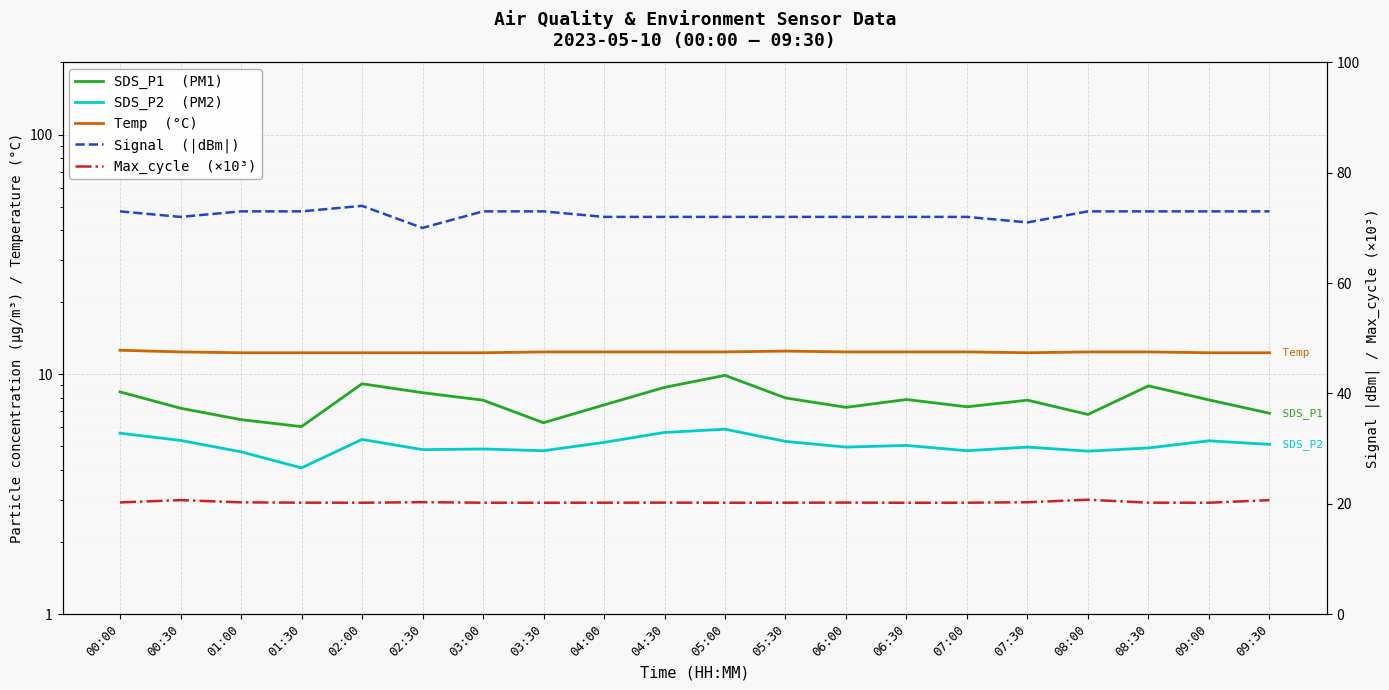

True or false: SDS_P1  (PM1) and Temp  (°C) intersect in this chart.

False